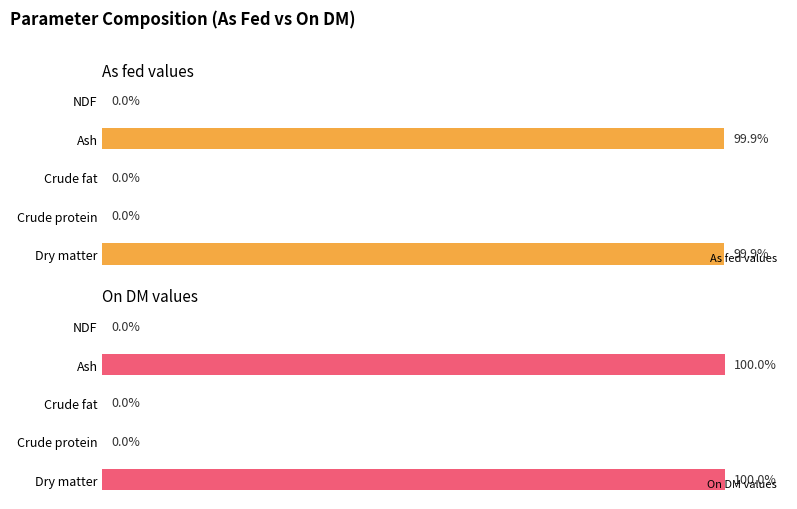

At Ash, list the series in order from largest to smallest.

On DM values, As fed values